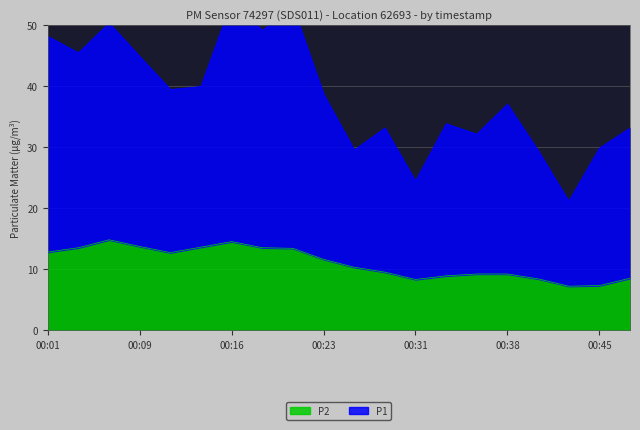

Rank the categories by P1 value from highest to lowest.

00:16, 00:21, 00:06, 00:18, 00:01, 00:04, 00:09, 00:14, 00:11, 00:23, 00:38, 00:33, 00:28, 00:48, 00:35, 00:45, 00:26, 00:40, 00:31, 00:43